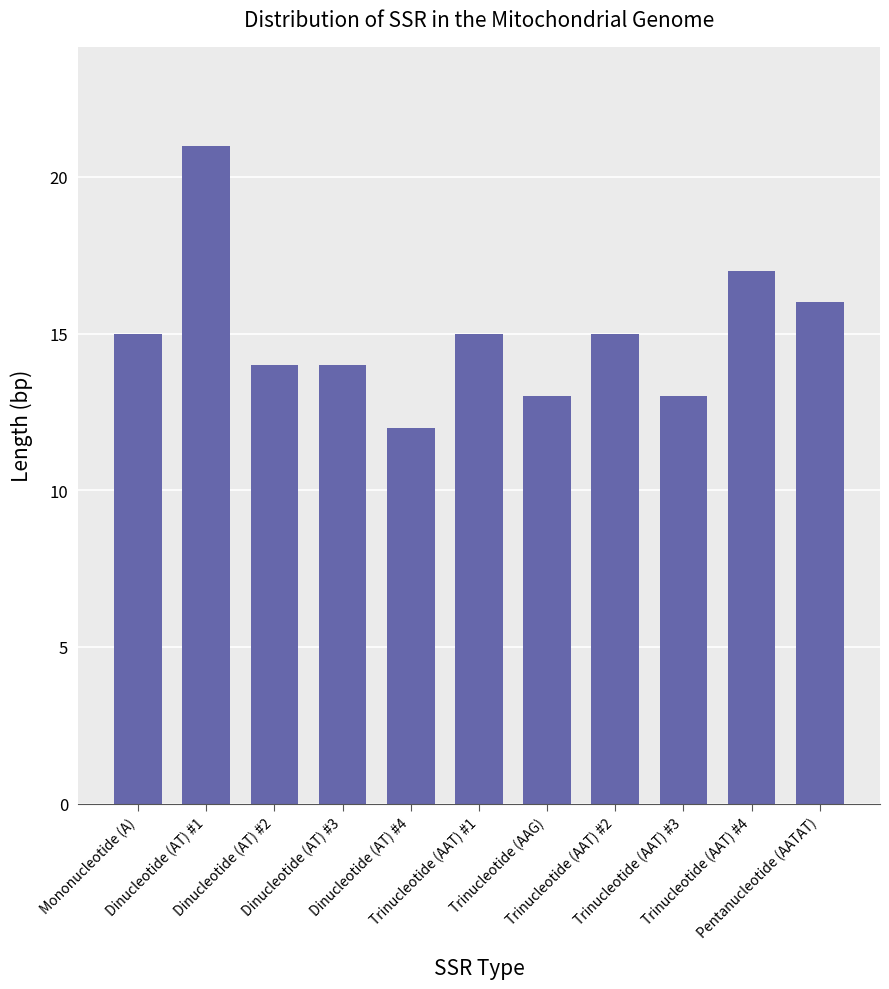

Is it true that the value at Trinucleotide (AAT) #4 is 17?

True